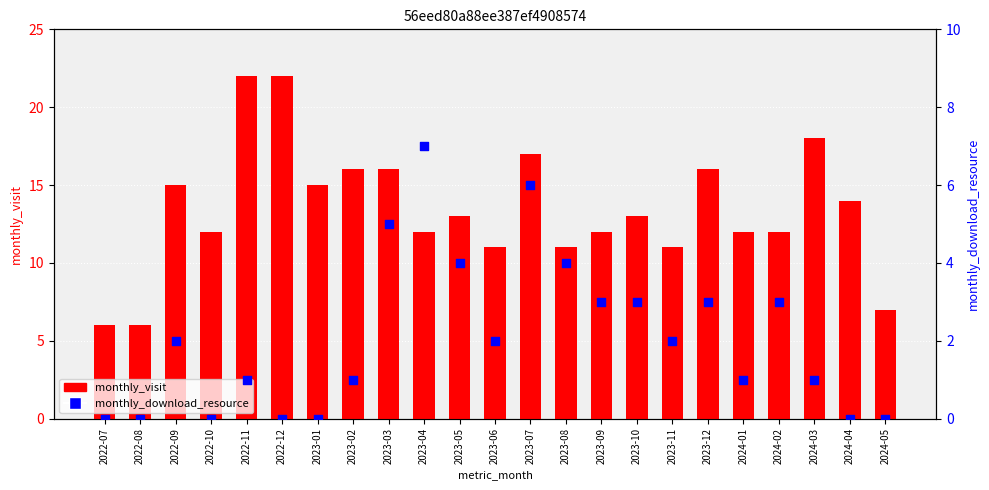

Is the value of monthly_download_resource at 2023-11 greater than the value of monthly_visit at 2022-10?

No